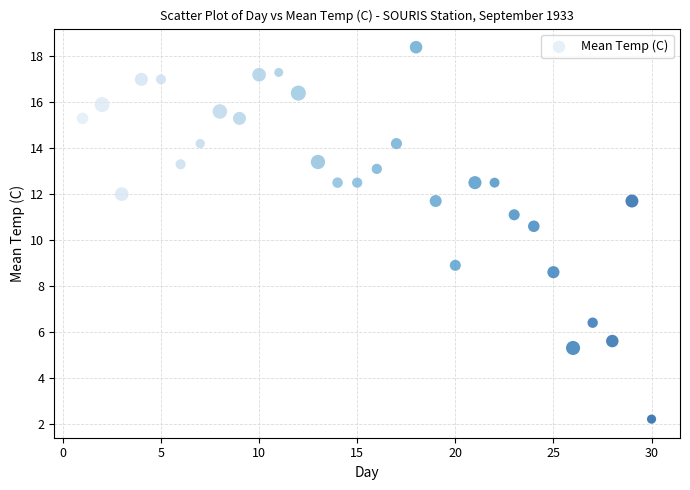

What is the range of X values (max minus min)?

29.0